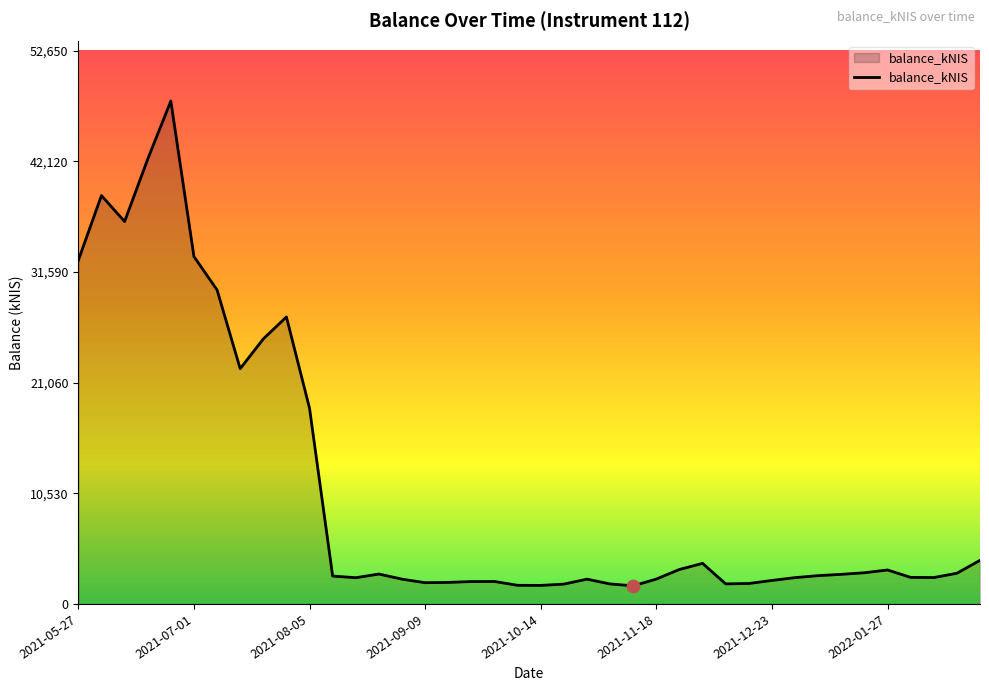

What is the greatest value displayed?

47864.3